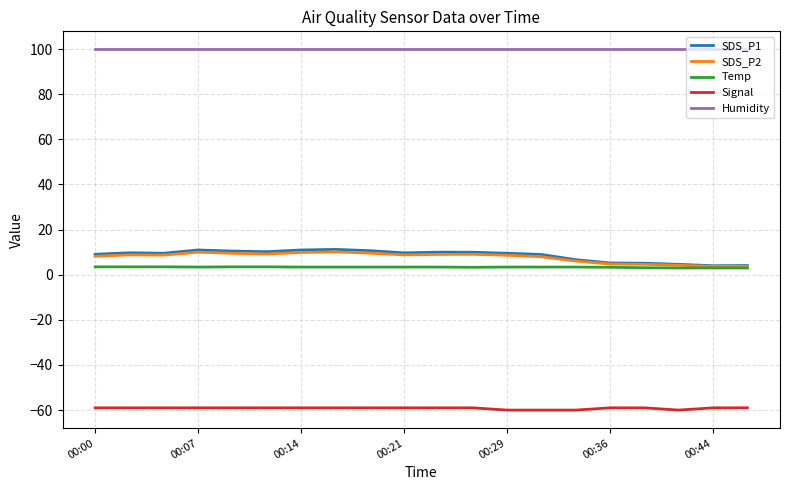

What is the smallest value displayed?

-60.0